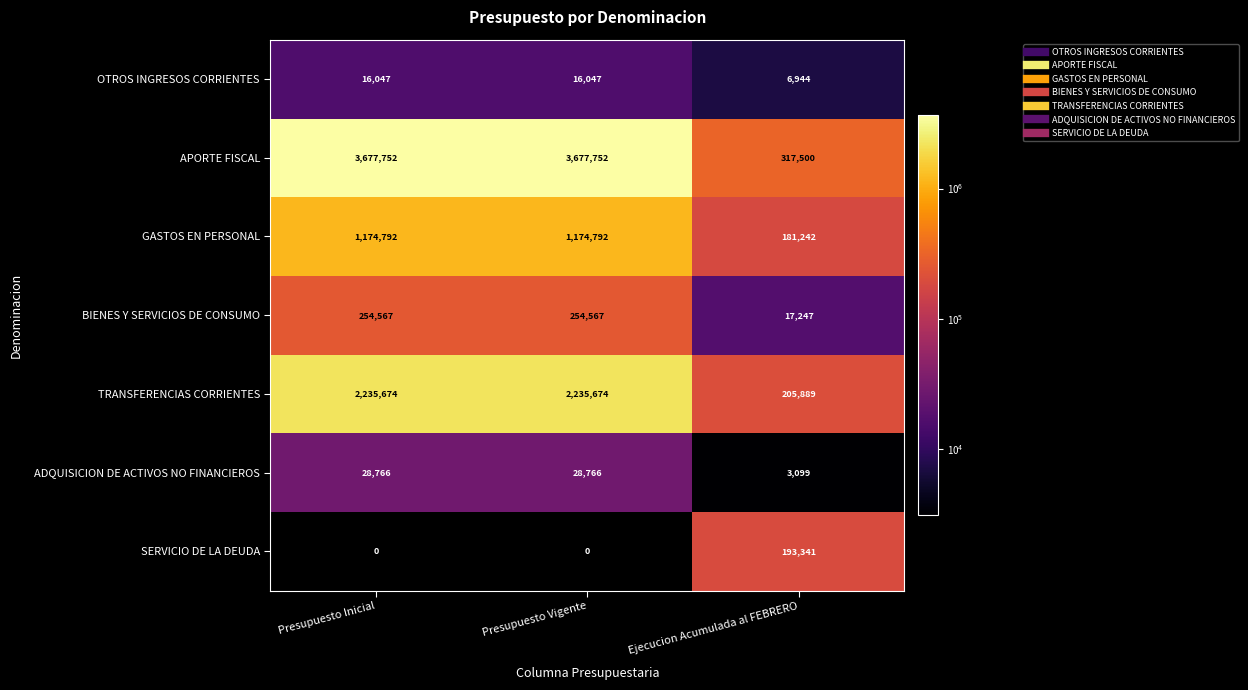

What is the maximum value for SERVICIO DE LA DEUDA?

193341